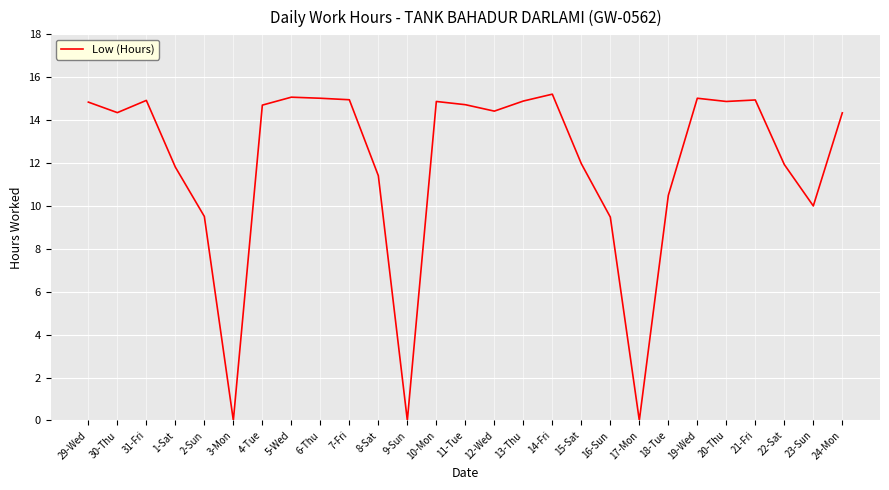

The value at 1-Sat is 11.8. True or false?

True